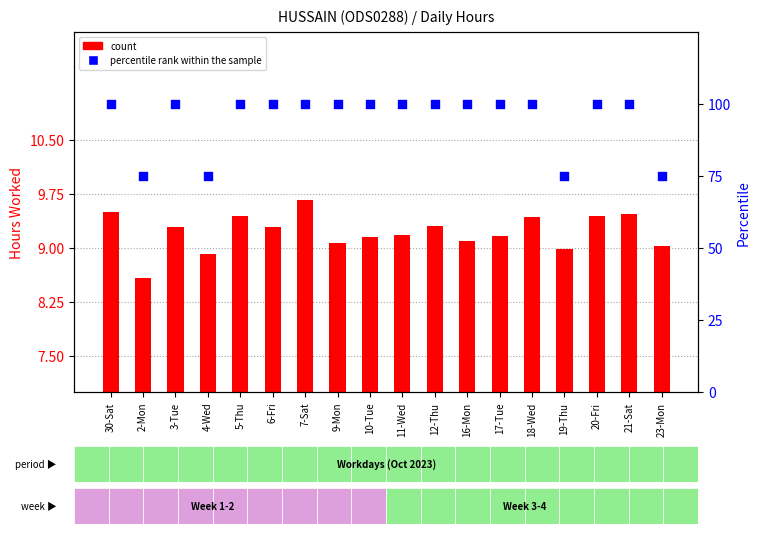

What is the total value across all series at 2-Mon?

83.6